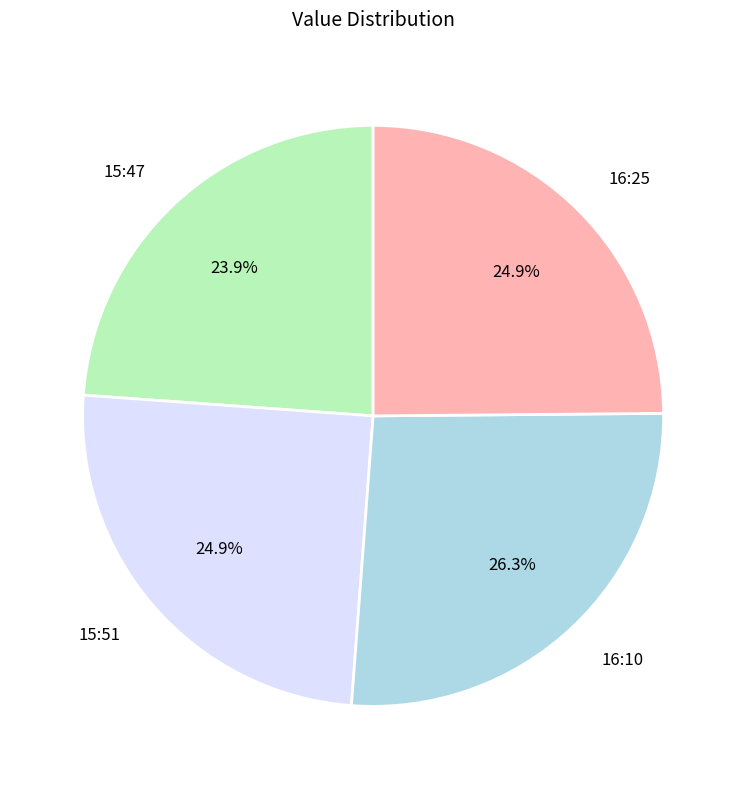

Which slice is the smallest?

15:47